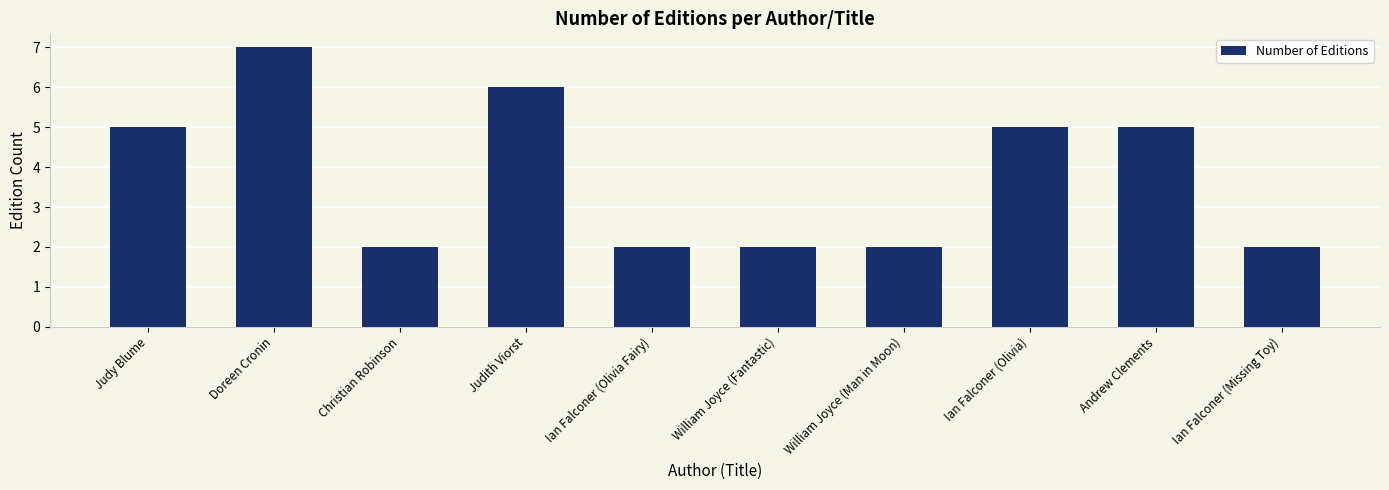

True or false: the data shows 8 at Judy Blume.

False